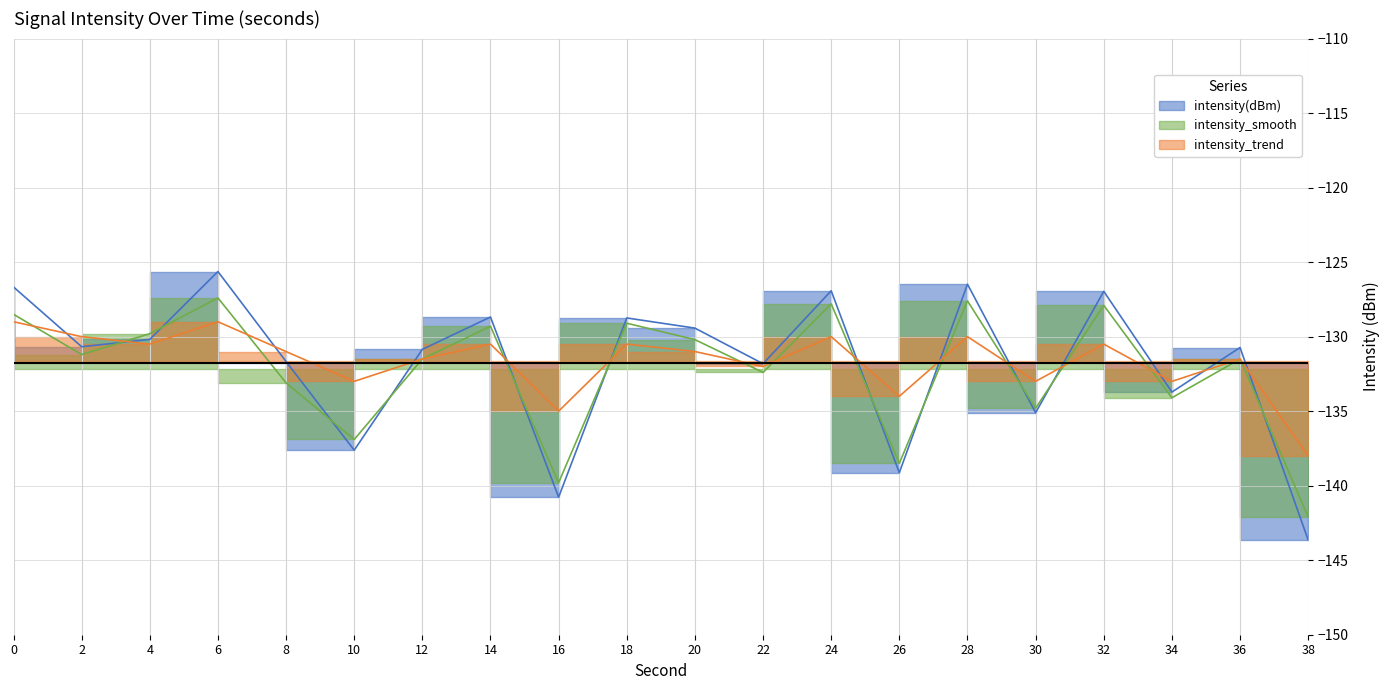

Between 12 and 14, which series saw the biggest shift?

intensity_smooth